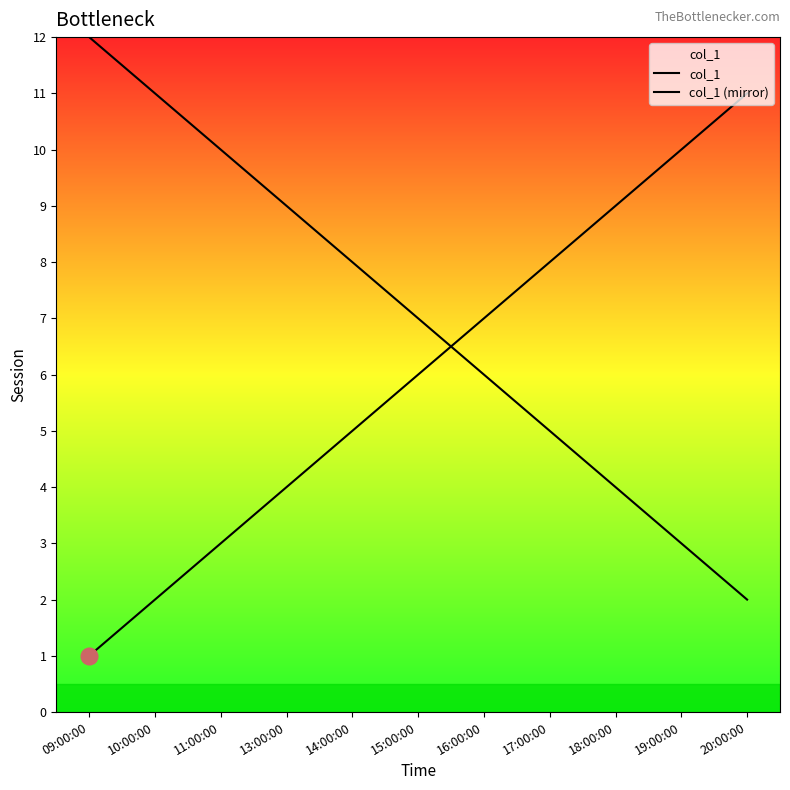

What value does the col_1 series have at 13:00:00, to the nearest 5?

5